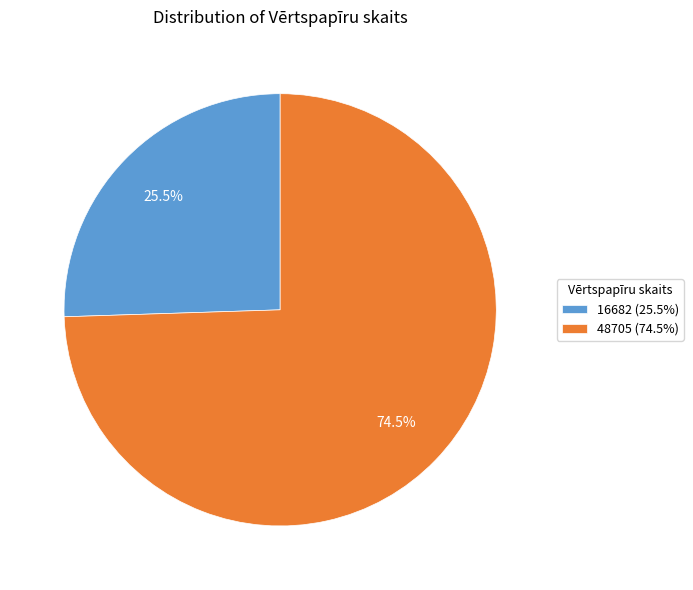

What is the ratio of the value at 48705 (74.5%) to the value at 16682 (25.5%)?

2.9